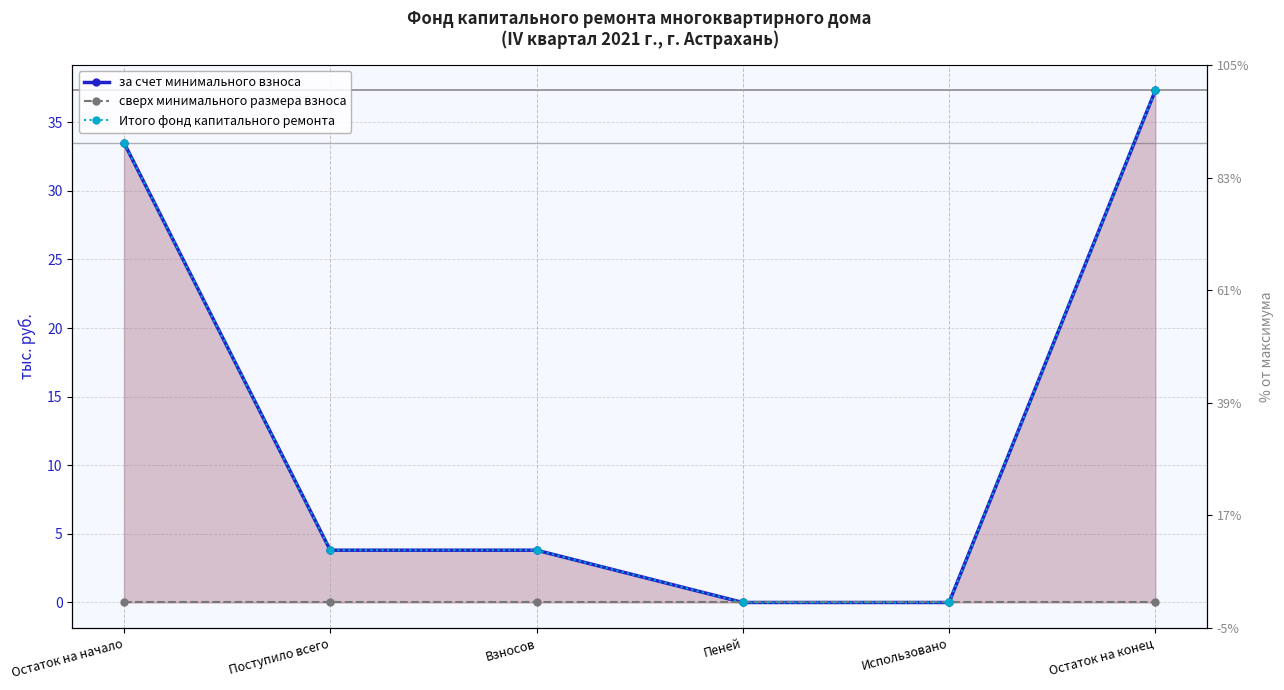

What is the difference between the highest and lowest values at Взносов?

3.8